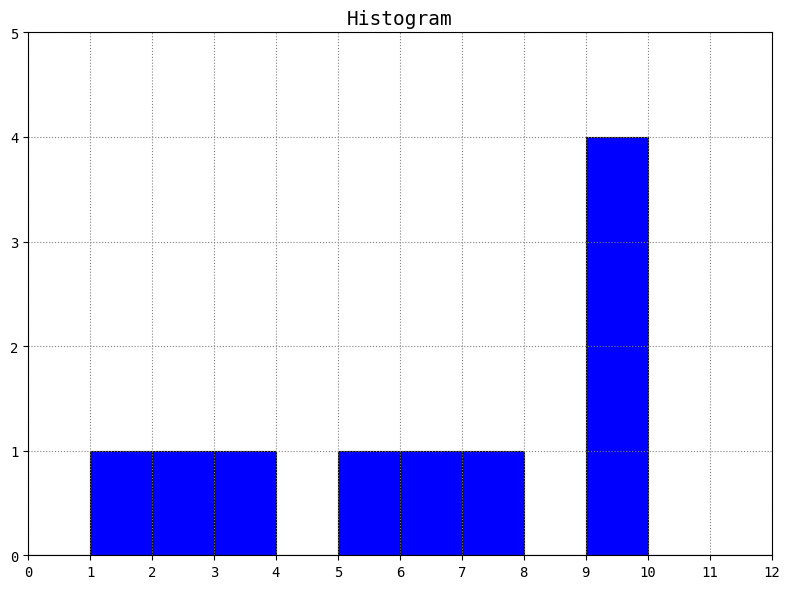

Reading left to right, list every bar in this chart as the range it spans on the x-axis followed by its height. The values are not printed on the chart, so give them approximately, as read against the axis.

0 to 1: 0
1 to 2: 1
2 to 3: 1
3 to 4: 1
4 to 5: 0
5 to 6: 1
6 to 7: 1
7 to 8: 1
8 to 9: 0
9 to 10: 4
10 to 11: 0
11 to 12: 0